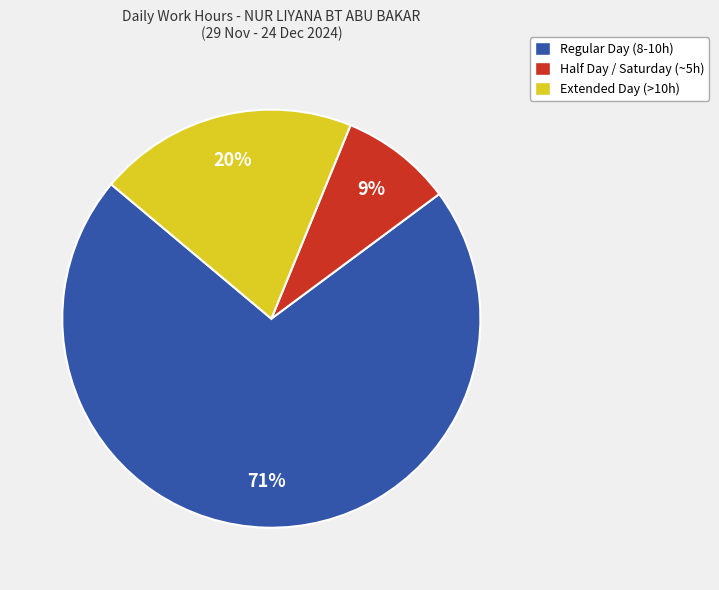

To the nearest percent, what is the average slice percentage?

33%